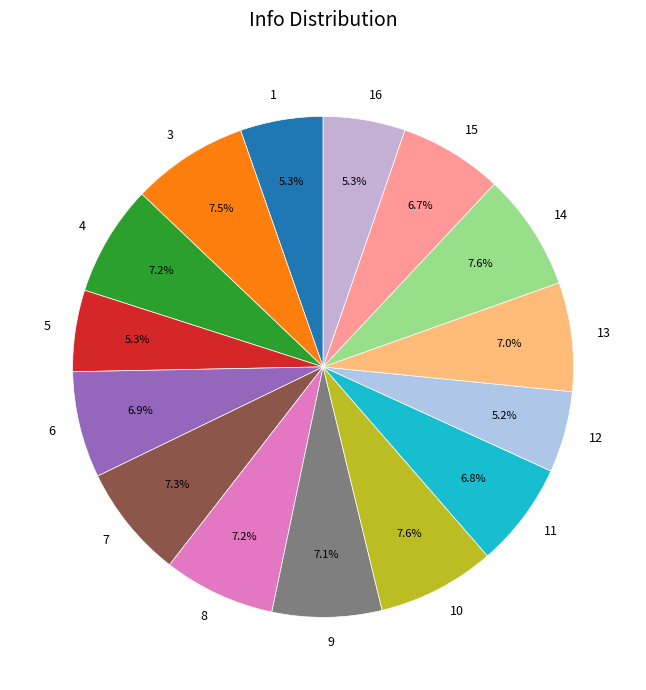

To the nearest percent, what percentage of the pie is 8?

7%